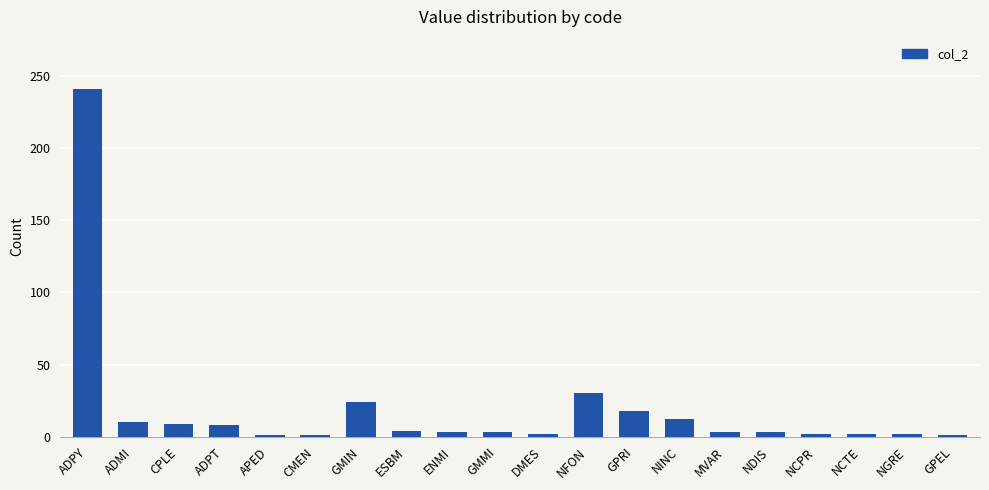

Count the number of data series in this chart.

1